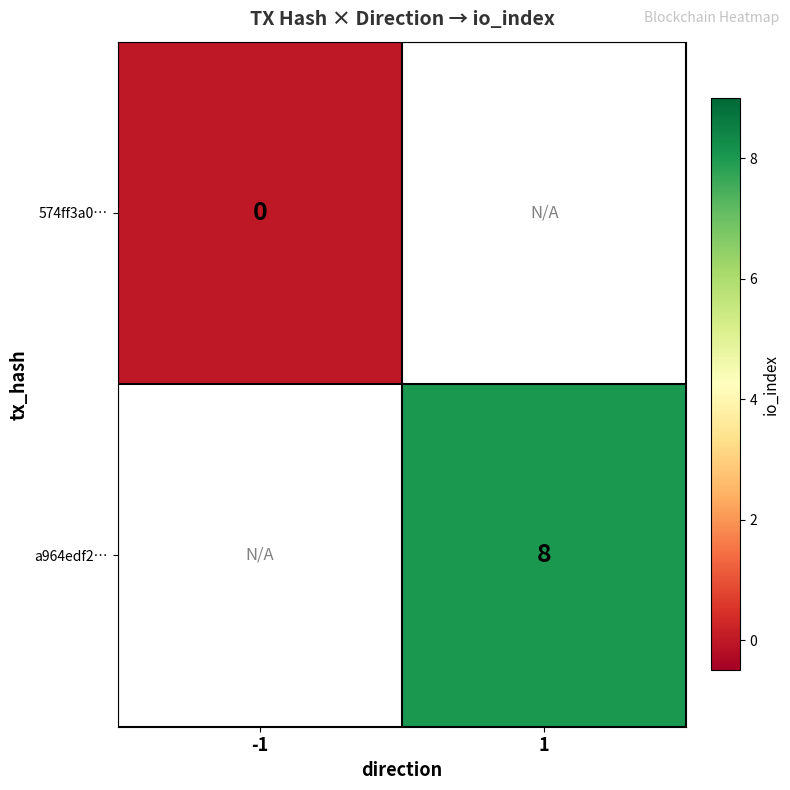

Is the value of a964edf2… at 1 greater than the value of 574ff3a0… at -1?

Yes